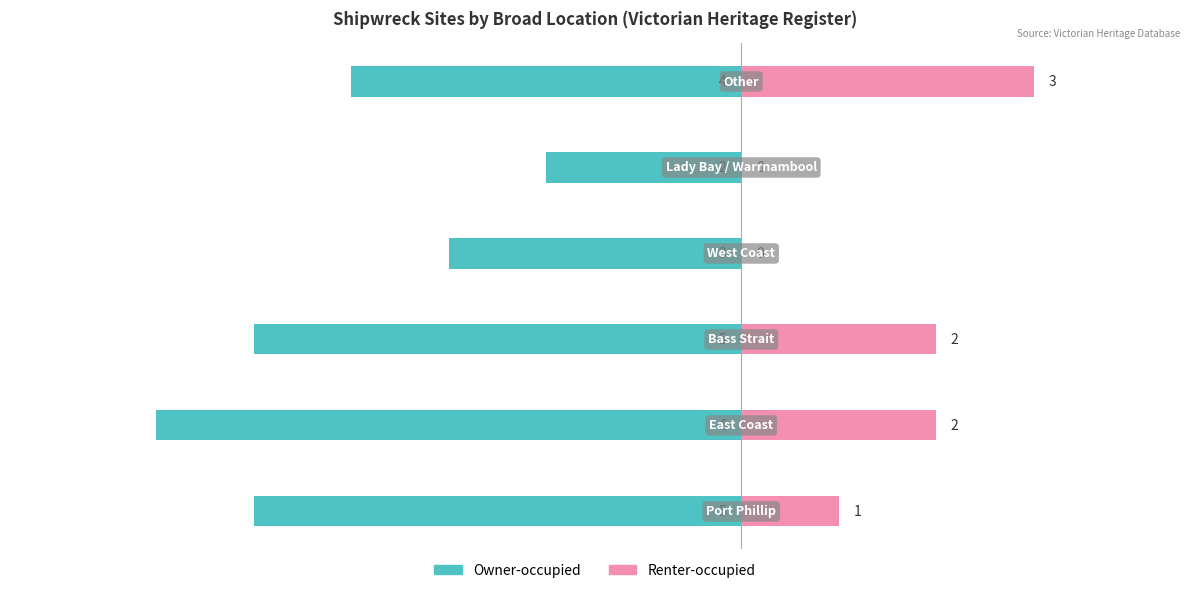

Is it true that Renter-occupied equals 3 at 5?

True